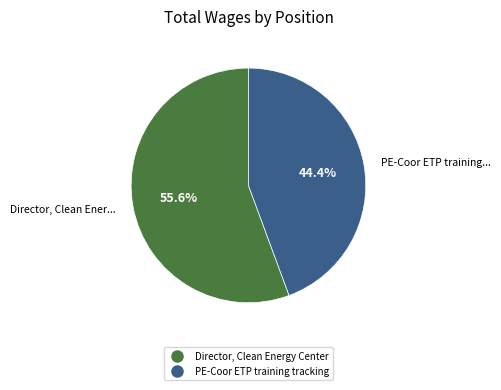

True or false: Director, Clean Energy Center accounts for 56% of the total.

True